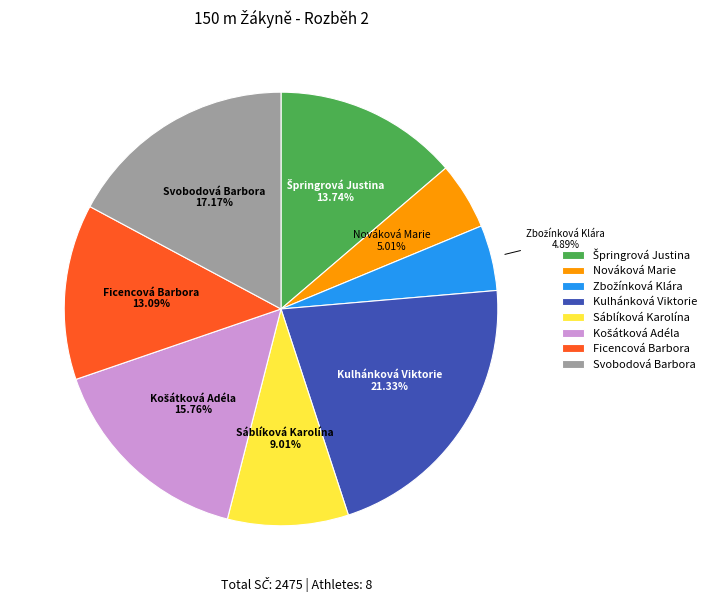

Count the number of slices in the pie.

8